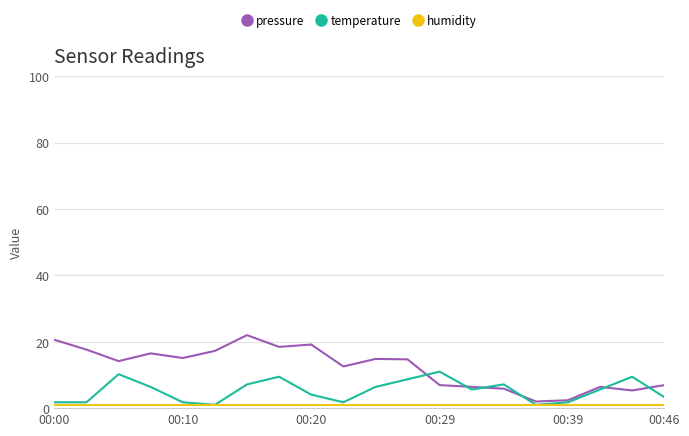

Which series has the largest total across all categories?

pressure